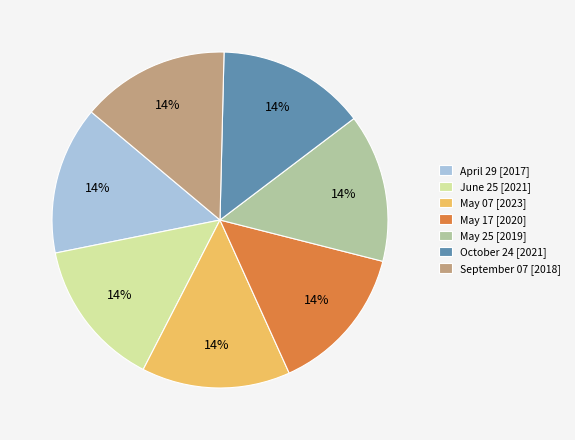

True or false: October 24 accounts for 14% of the total.

True